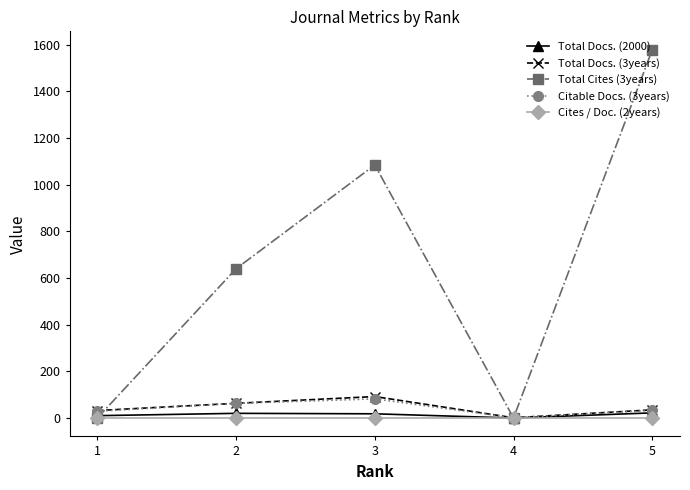

The value of Total Docs. (3years) at 3 is 92.0. True or false?

True